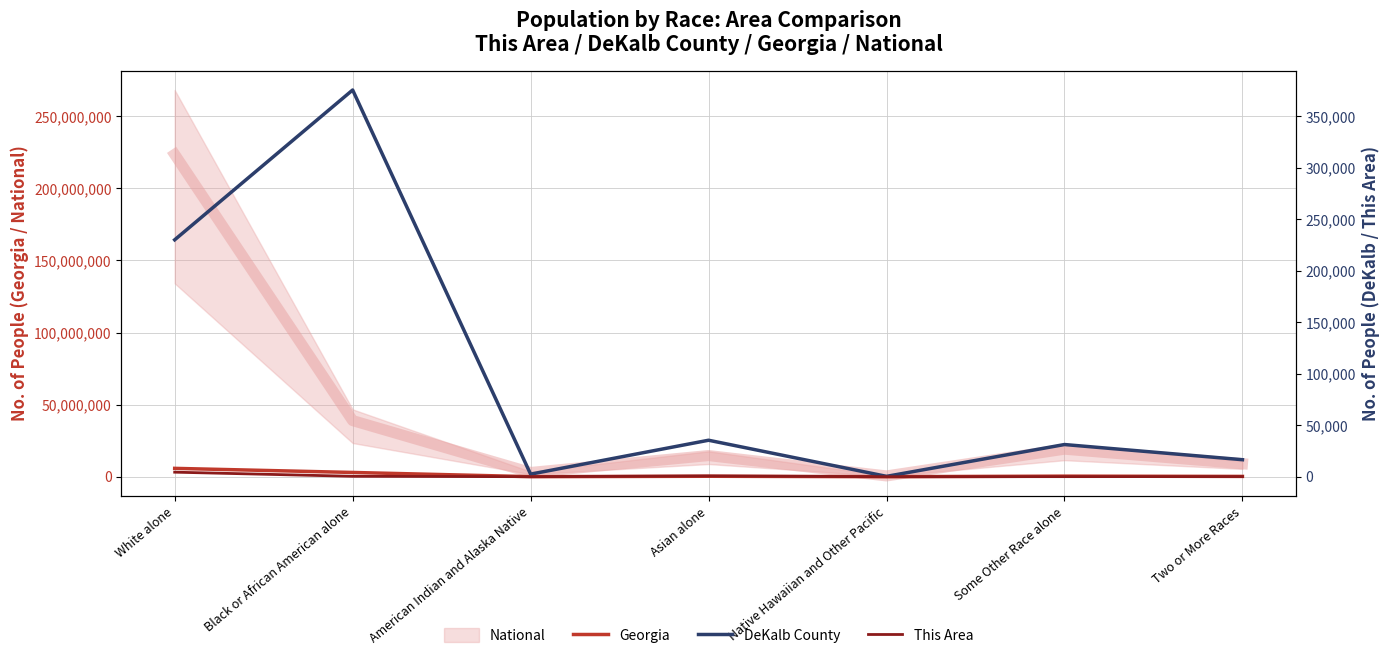

Rank the series at Black or African American alone from highest to lowest value.

Georgia, DeKalb County, This Area